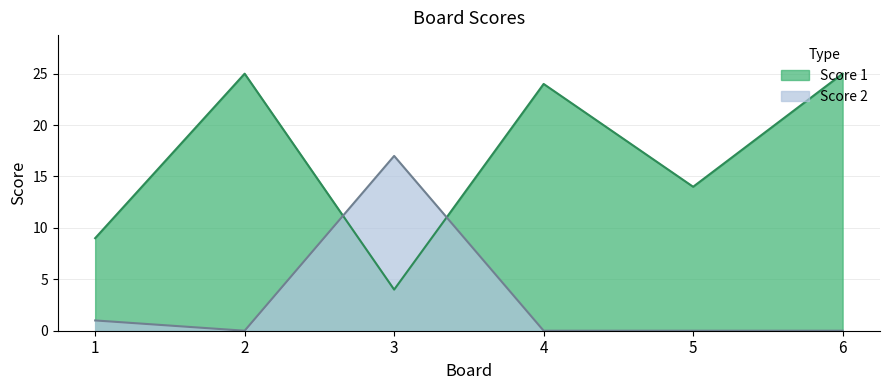

Which series has the widest spread of values?

Score 1